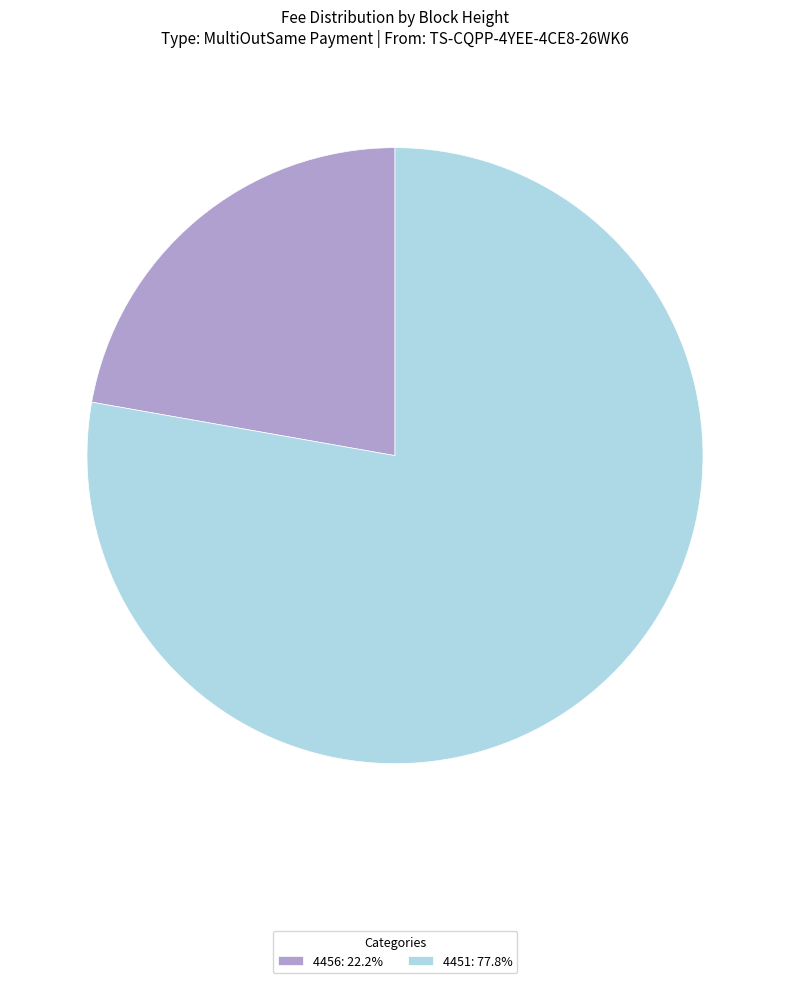

What is the ratio of the value at 4456 to the value at 4451?

0.3